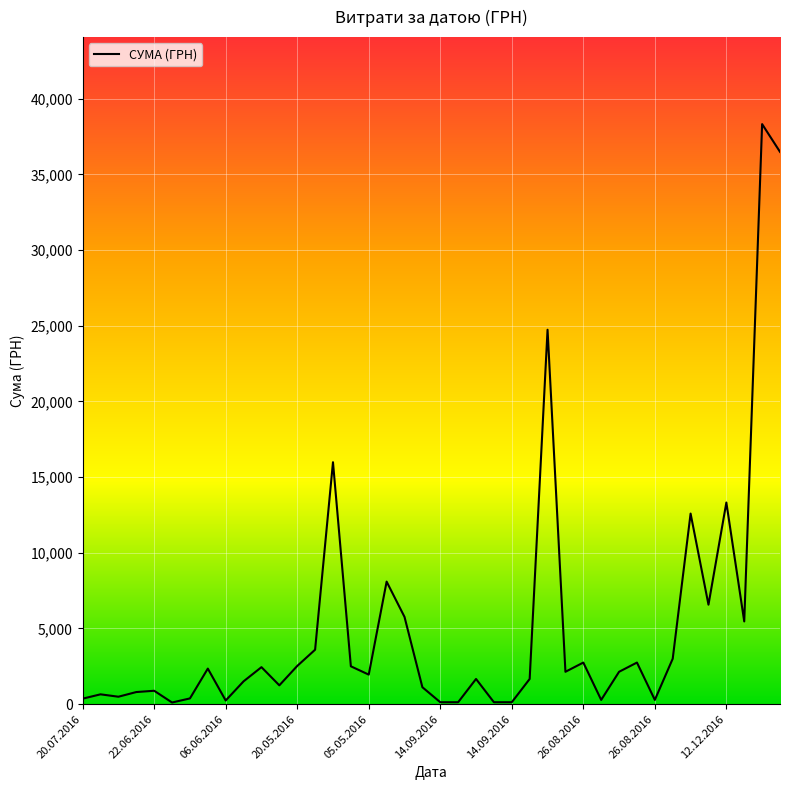

What is the maximum value shown in the chart?

38323.2